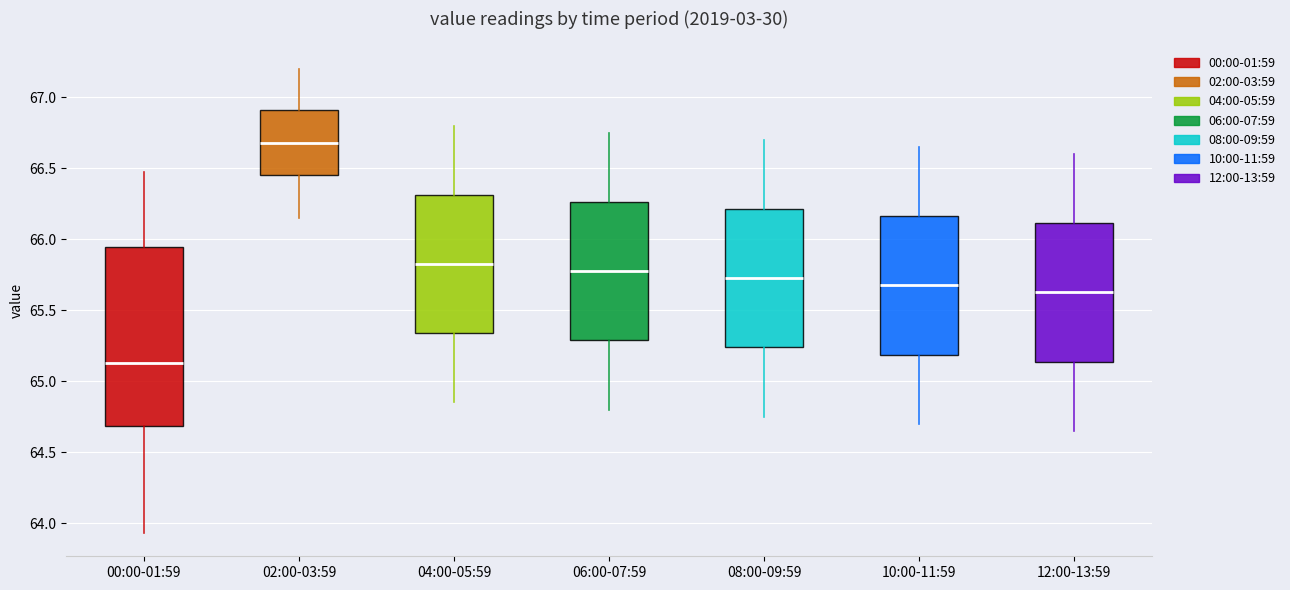

Which box's median line is the lowest?

00:00-01:59